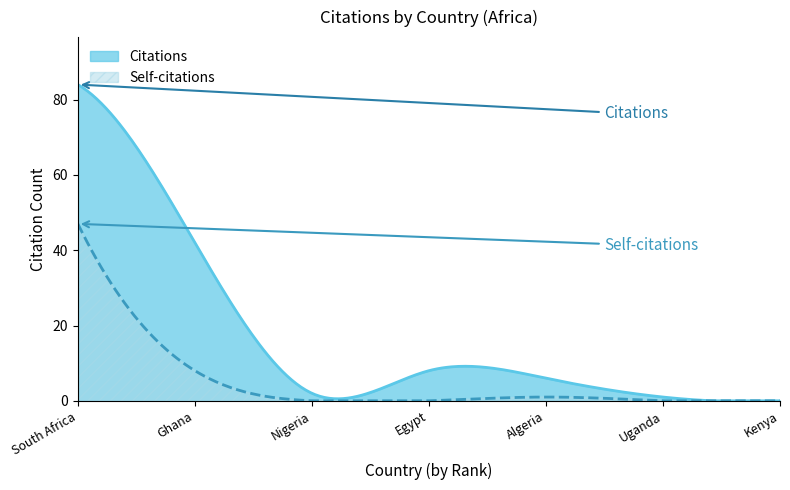

What is the difference between the highest and lowest values at Nigeria?

2